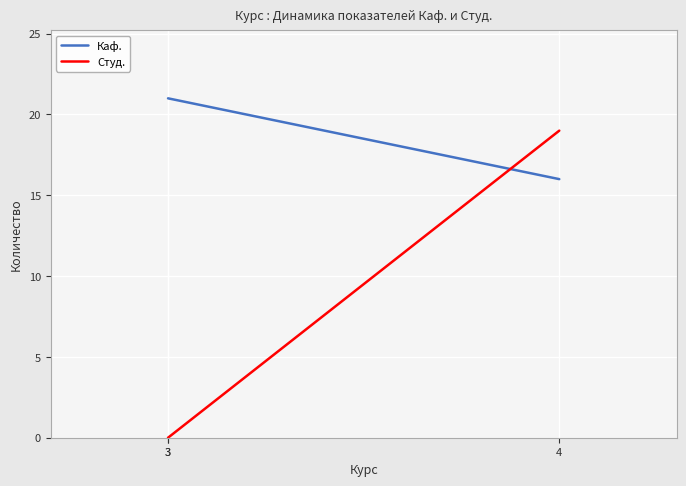

What is the total value across all series at 3?

21